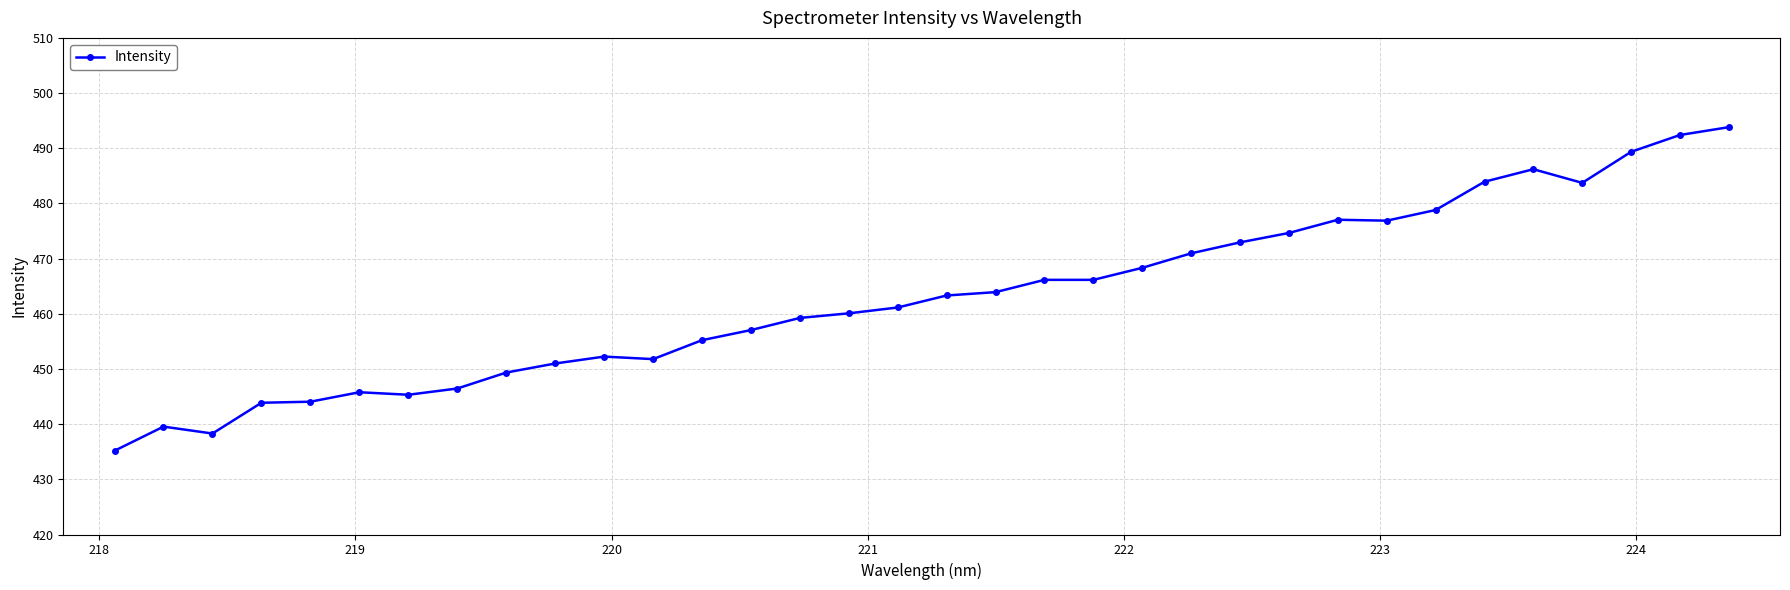

How many data points are above 463?

17